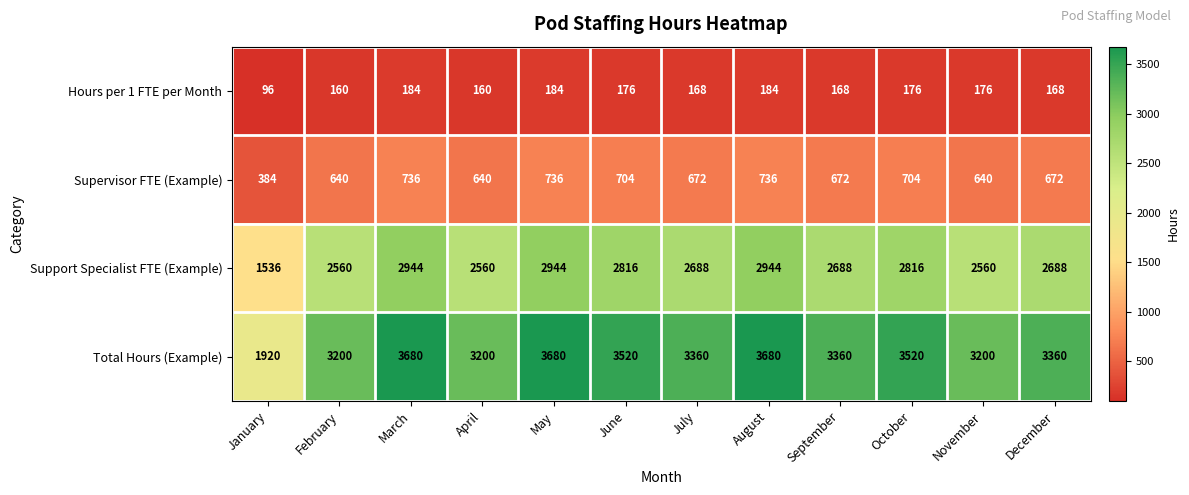

Where does the Hours per 1 FTE per Month series first go above 176?

March